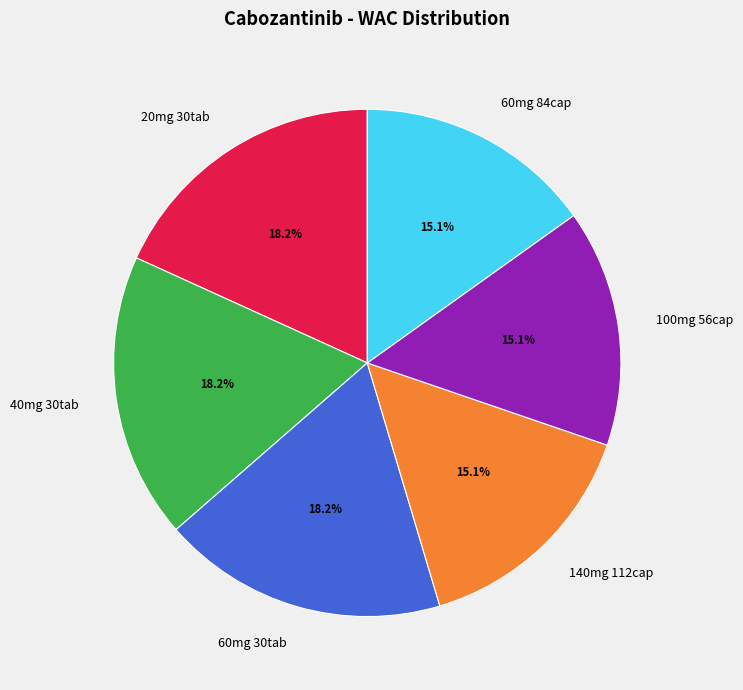

To the nearest percent, what is the difference between the largest and smallest slice percentages?

3%